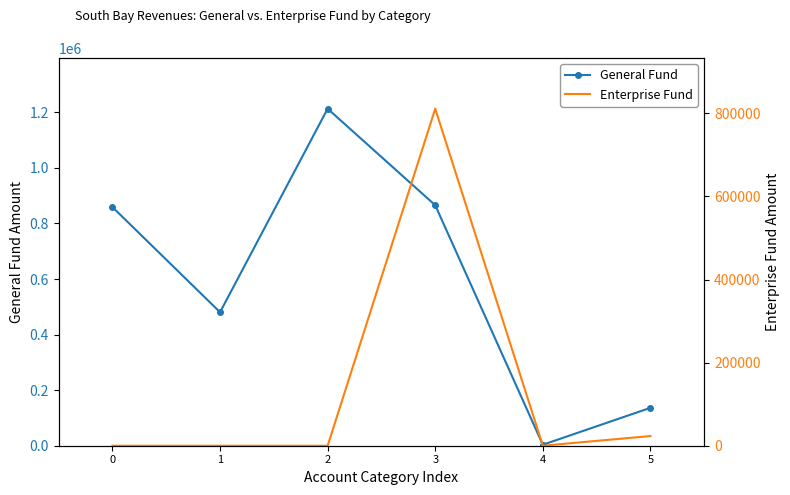

Which label corresponds to the largest value in the chart?

2